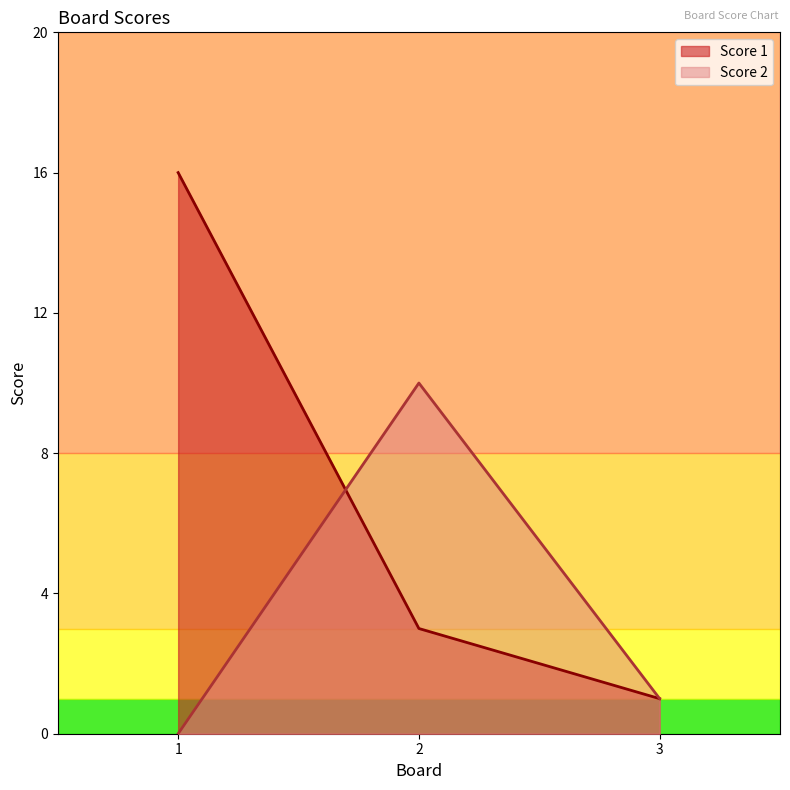

Is the value of Score 2 at 3 greater than the value of Score 1 at 3?

No